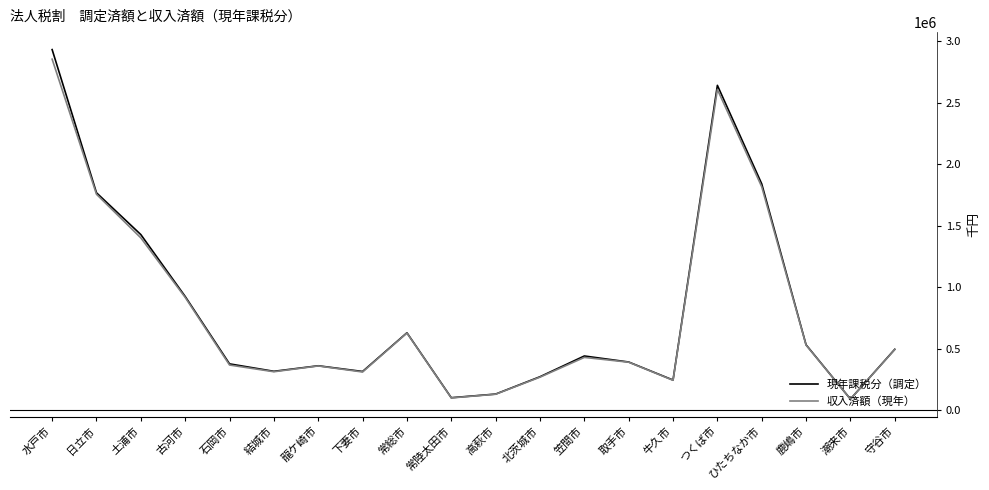

Which series changed the most between 笠間市 and 牛久市?

現年課税分（調定）